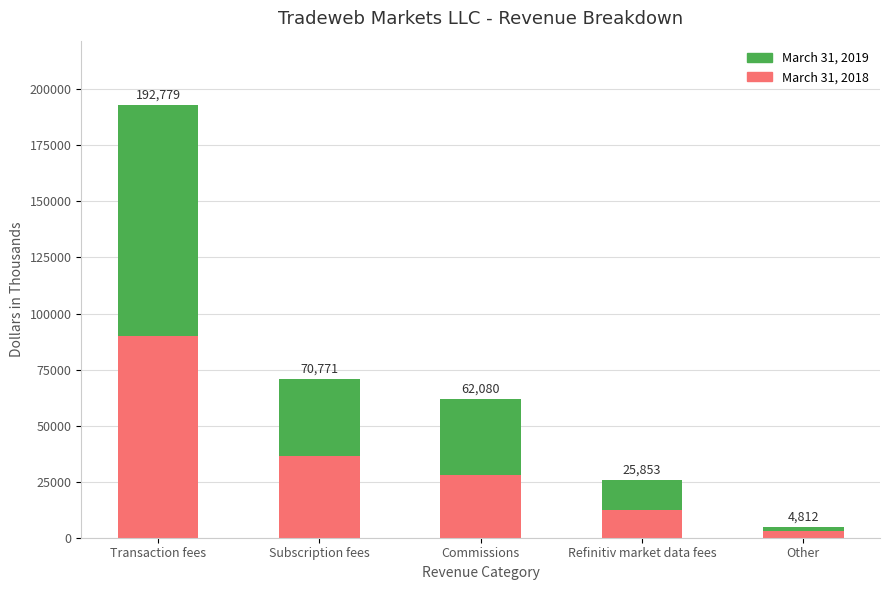

Are the bars grouped side by side (vs. stacked)?

No